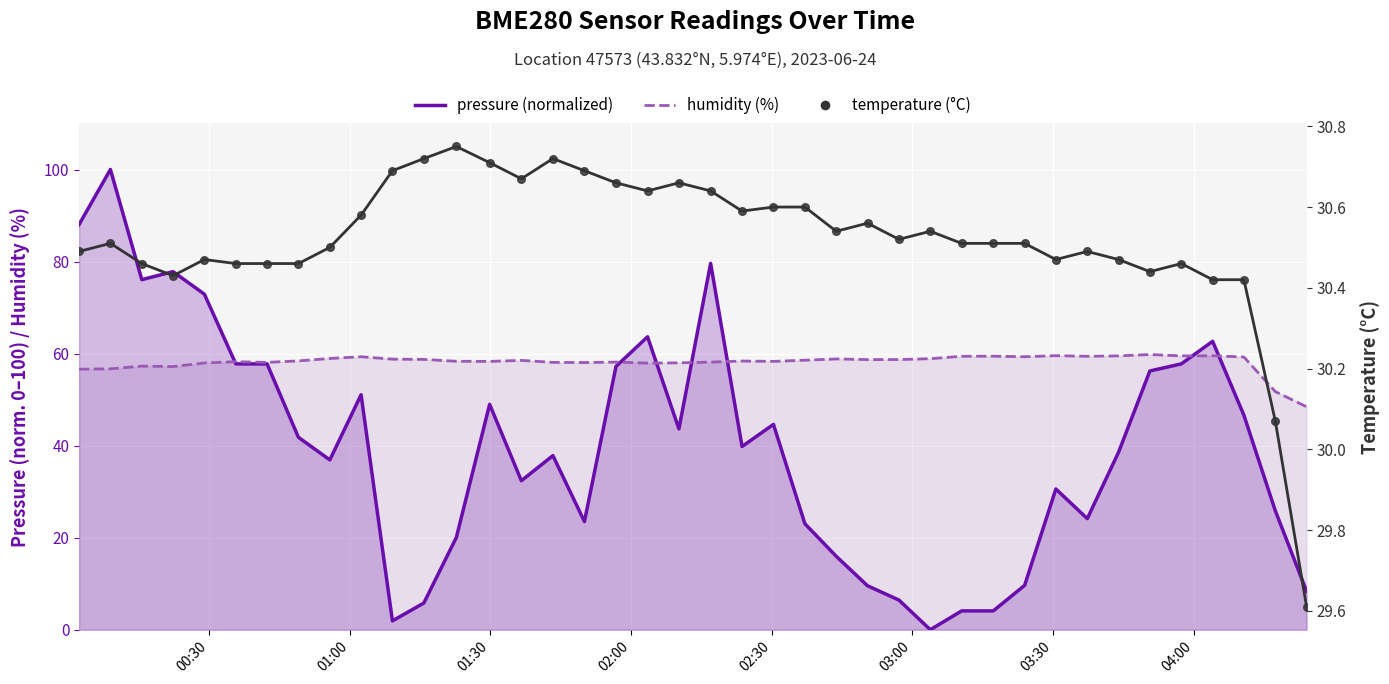

Which series has the largest Y range (max minus min)?

pressure (normalized)